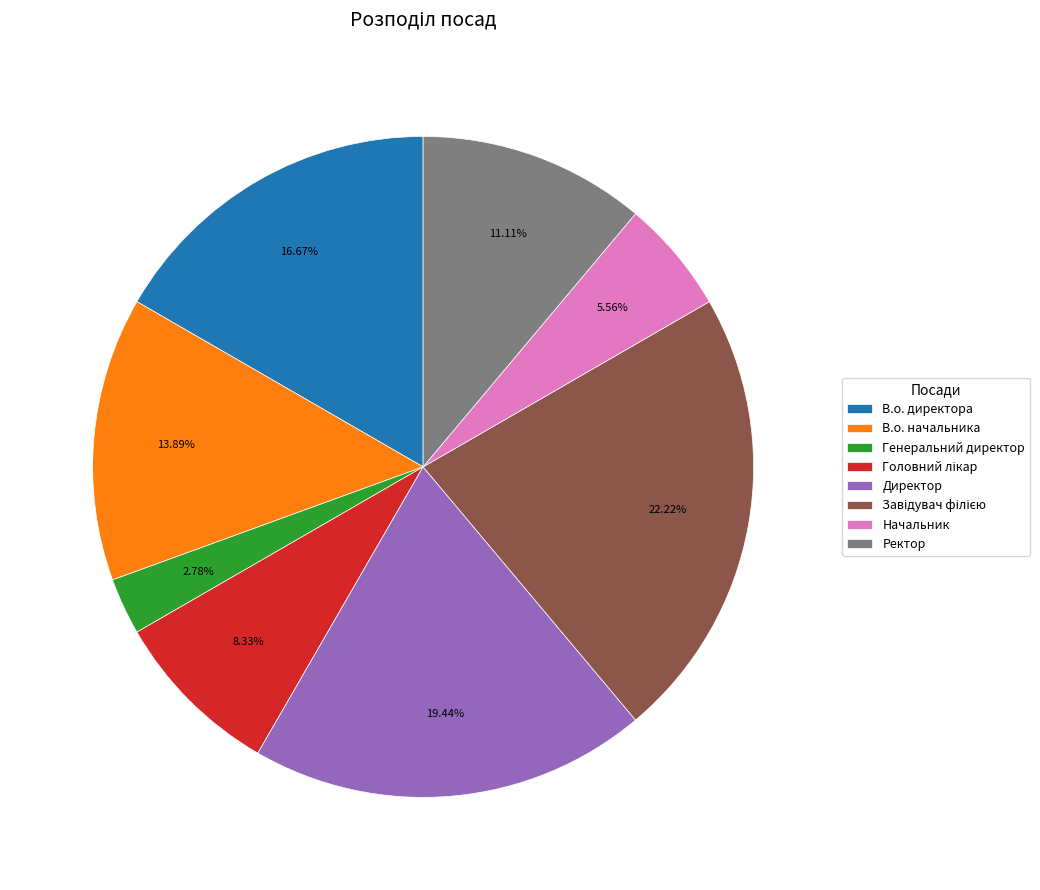

To the nearest percent, what percentage of the pie is В.о. начальника?

14%